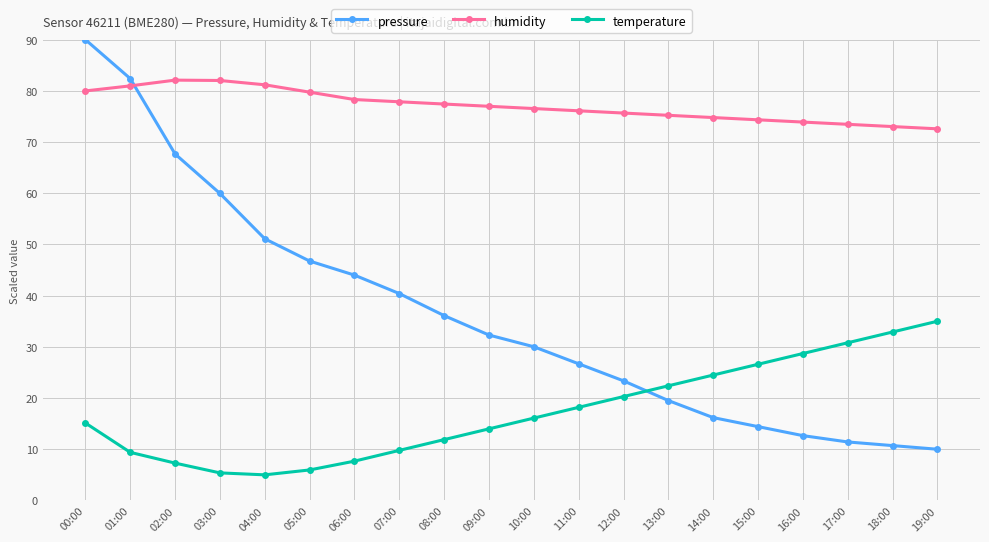

Which series has the largest range (max minus min)?

pressure